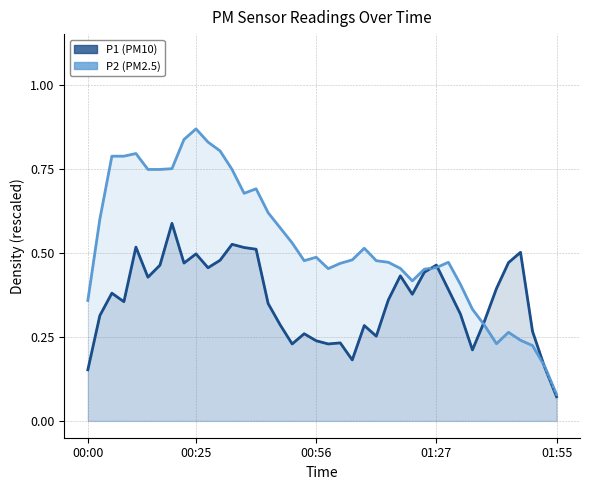

The P2 series shows 0.2 at 20. True or false?

False